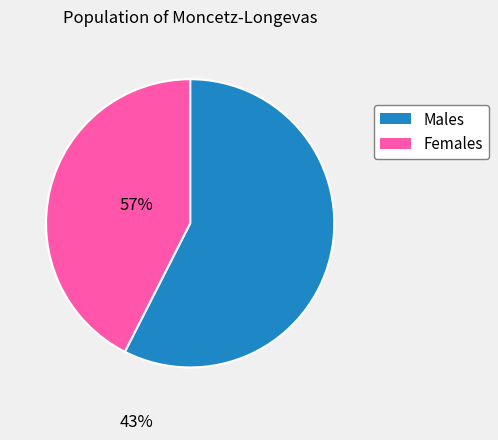

True or false: Females accounts for 43% of the total.

True